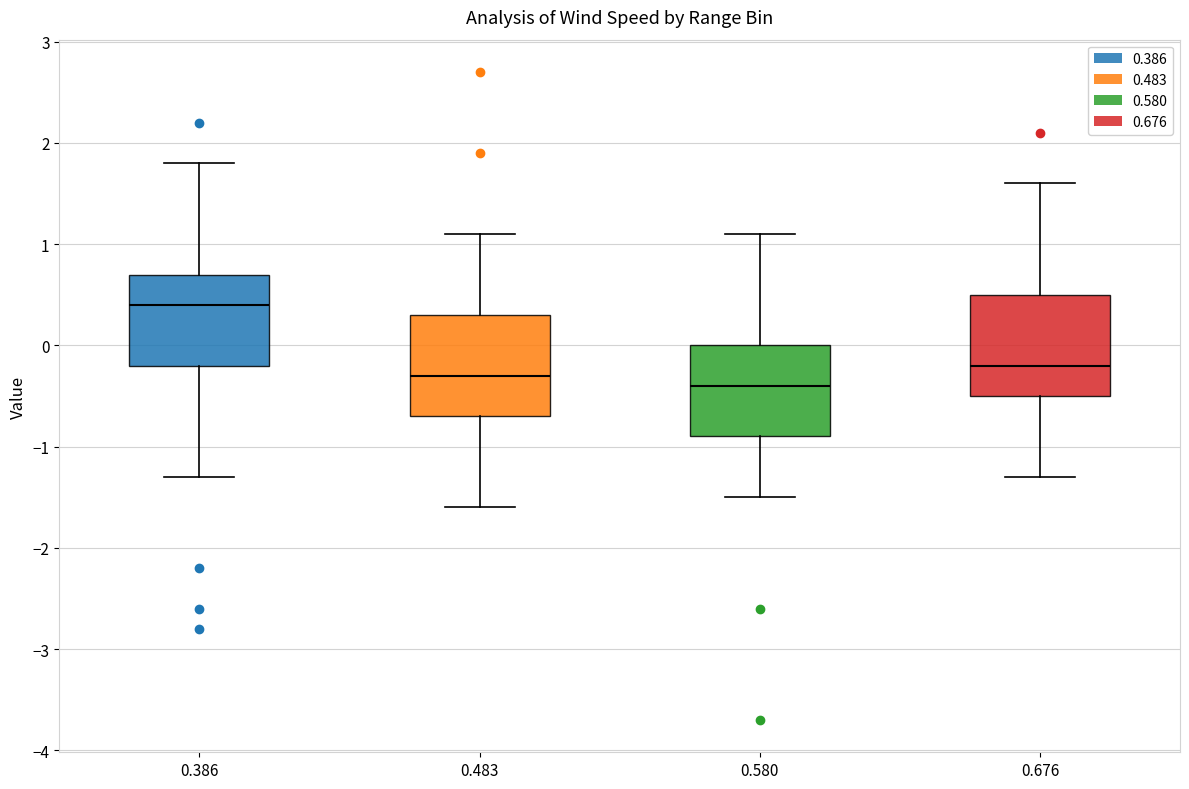

Where is the upper edge of the box at x = 0.580 on the y-axis? The values are not printed on the chart, so give them approximately, as read against the axis.

0.0